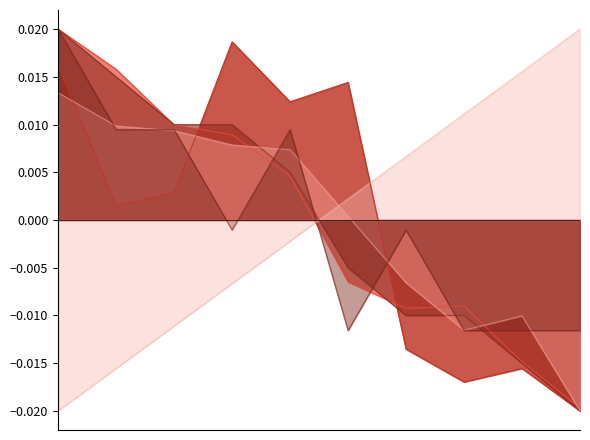

The value of Points at Soloviova Liza is 0.0. True or false?

False